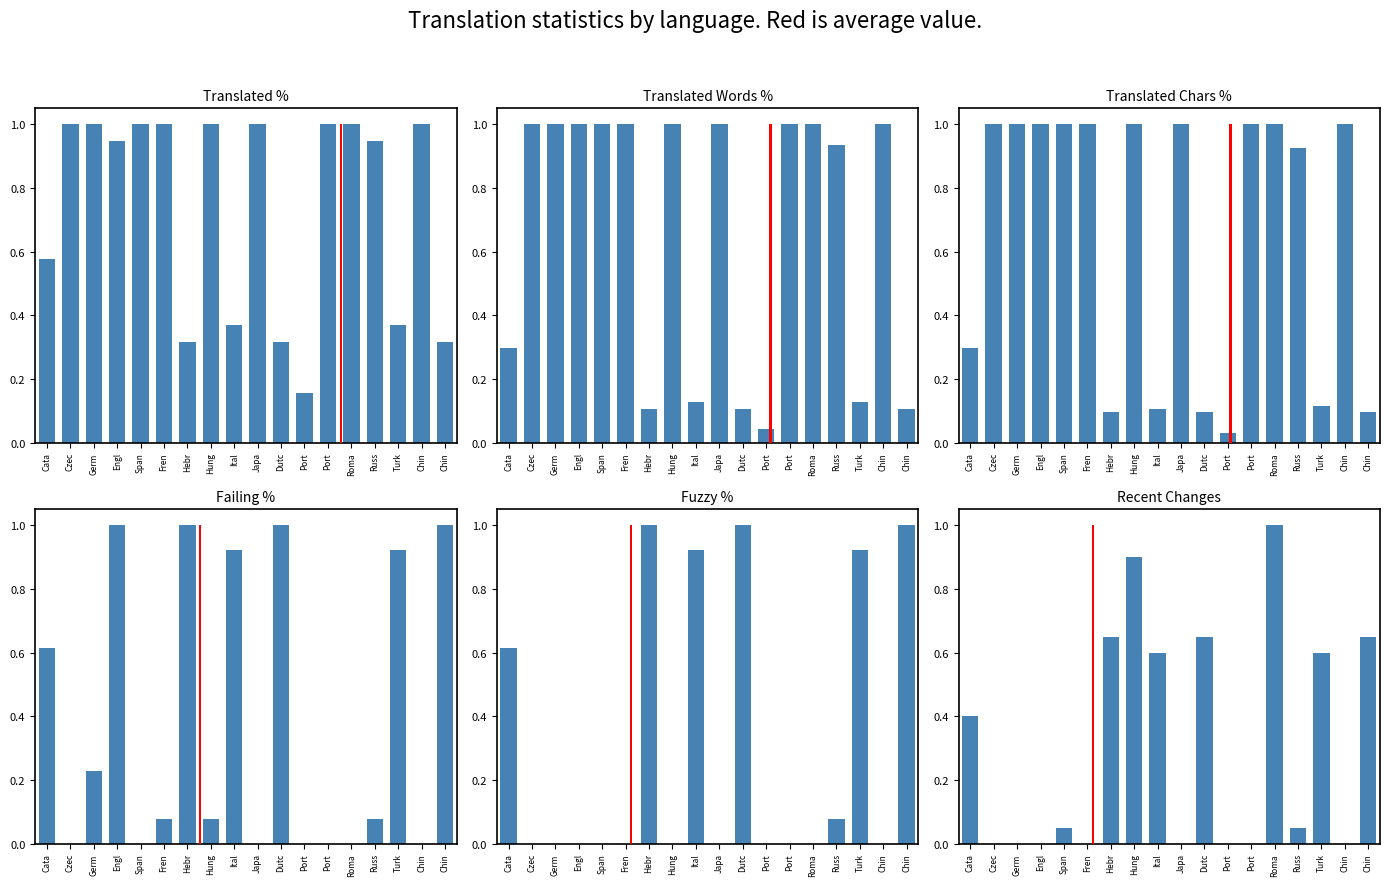

How many groups of bars are there?

18